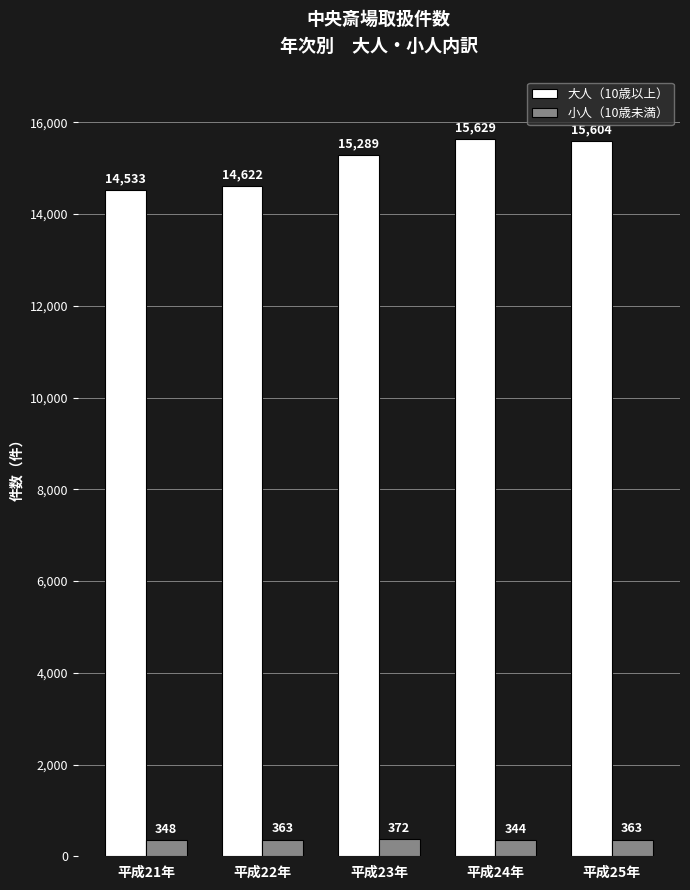

Which series has the widest spread of values?

大人（10歳以上）